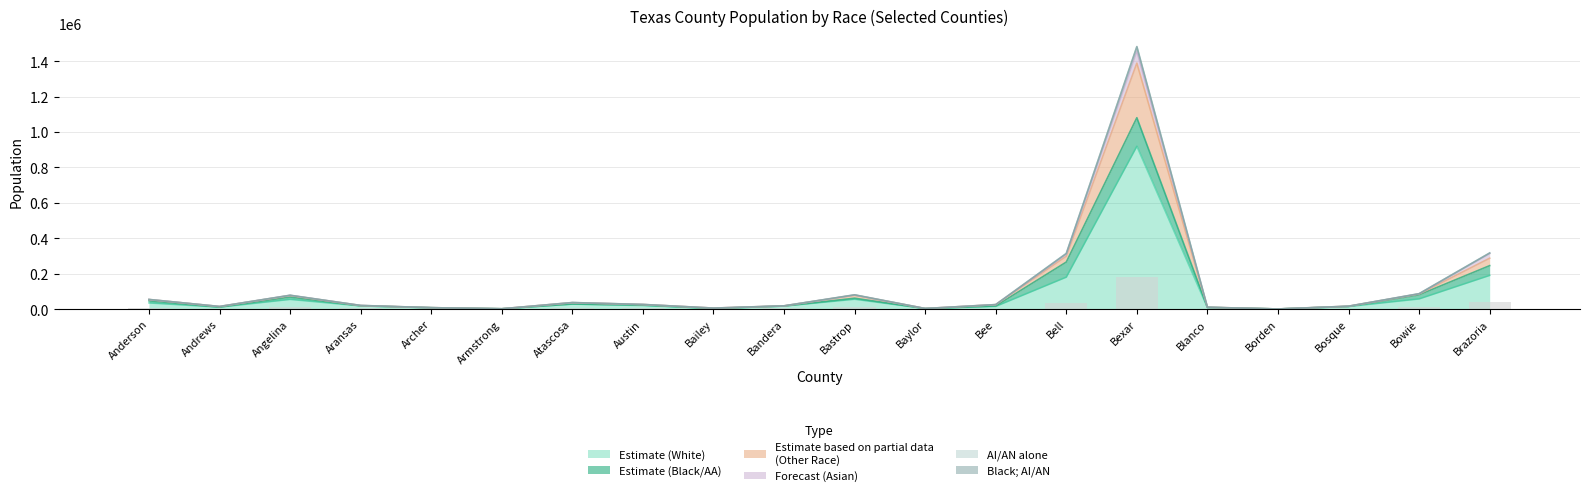

What is the label of the 14th bar from the right?

Atascosa